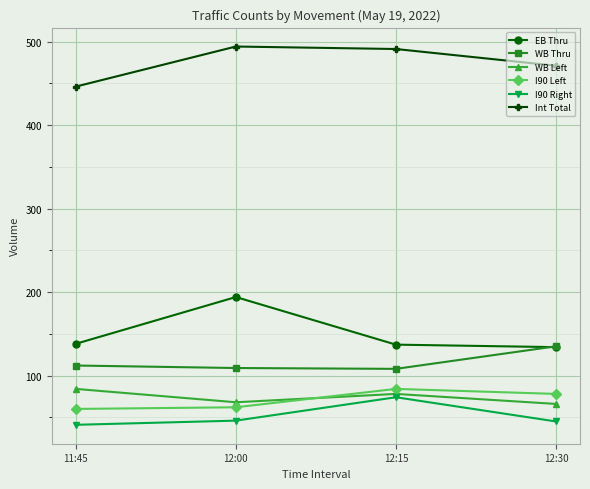

Is the value of WB Left at 12:30 greater than the value of I90 Right at 12:30?

Yes